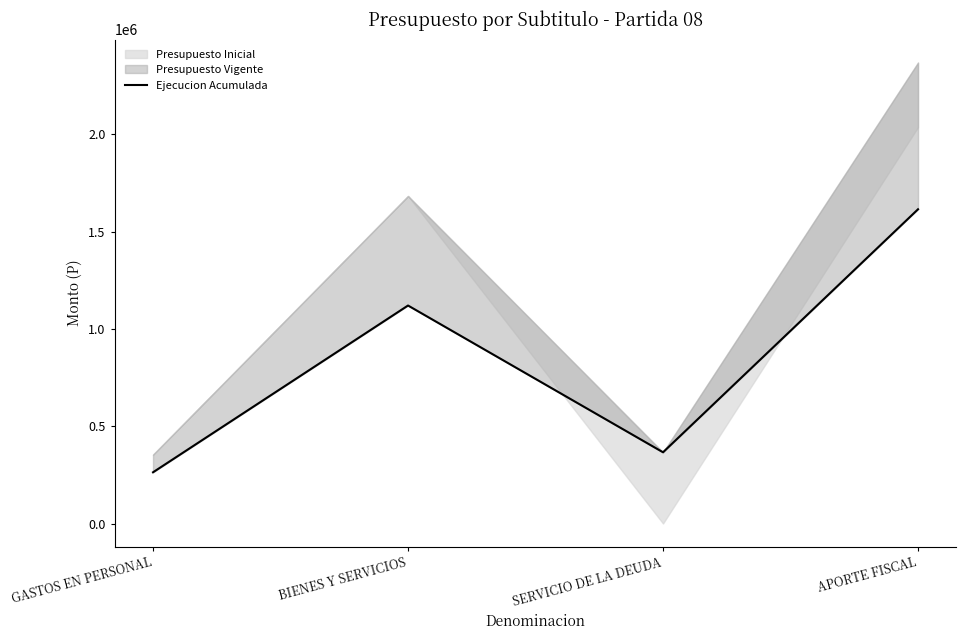

What is the value of the 4th point from the left?

1615202